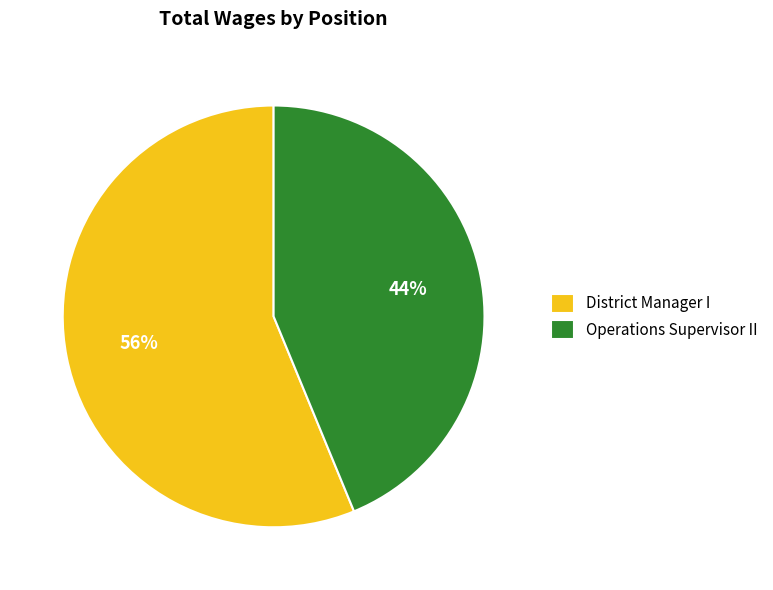

To the nearest percent, what is the difference between the largest and smallest slice percentages?

12%